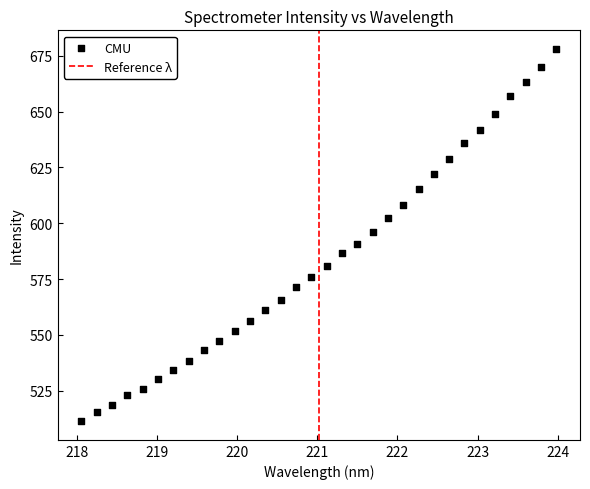

What is the range of X values (max minus min)?

5.9